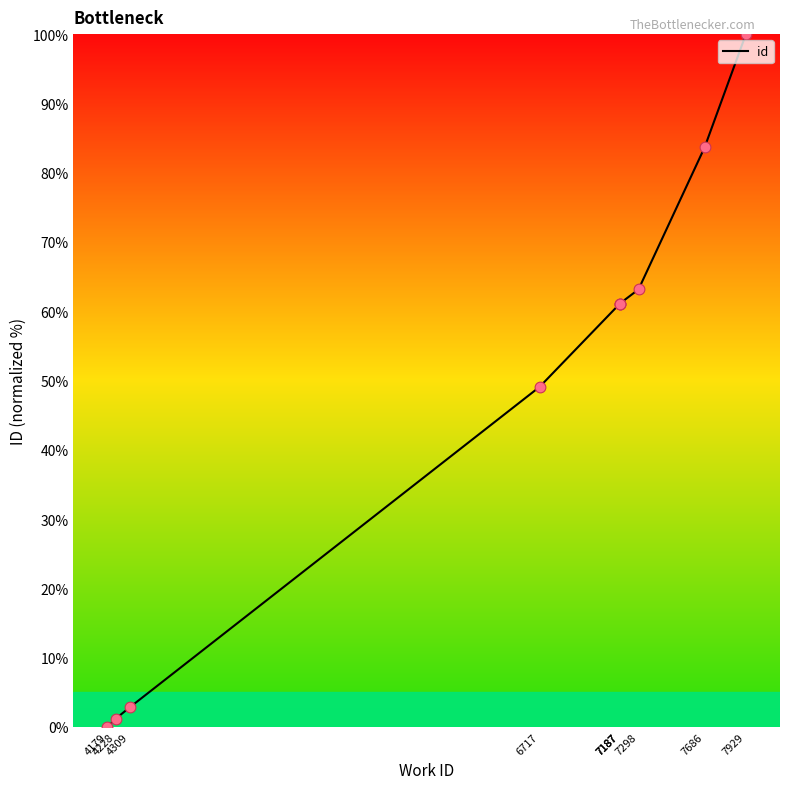

What is the change in value from 7187 to 7686?

+22.6